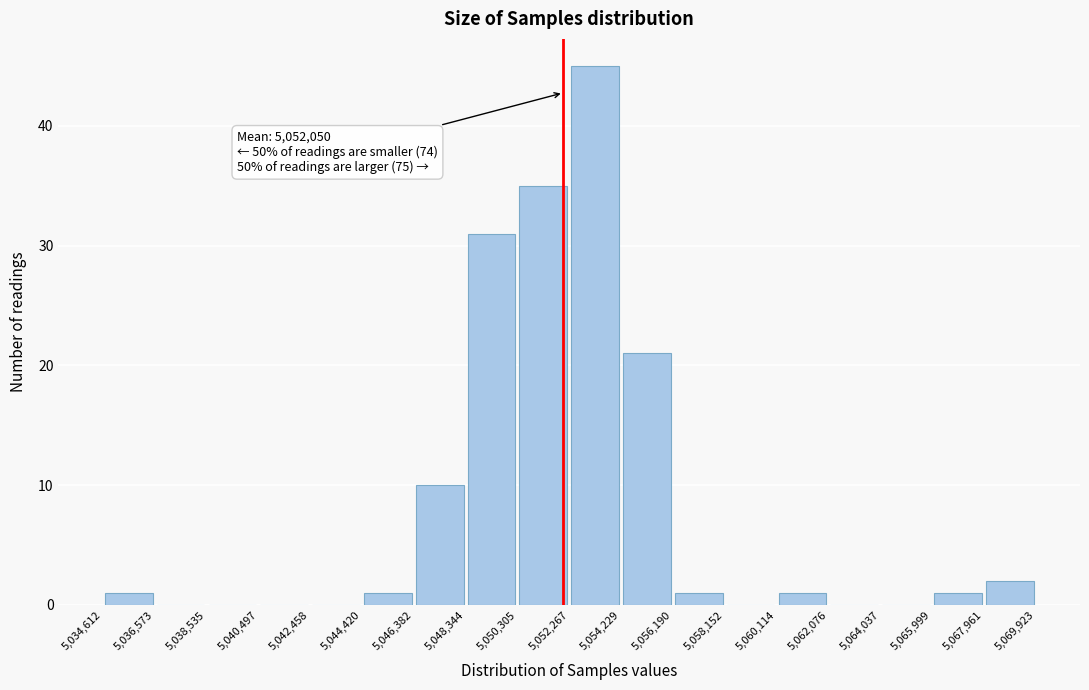

Which range on the x-axis has the tallest bar?

5,052,267 to 5,054,229